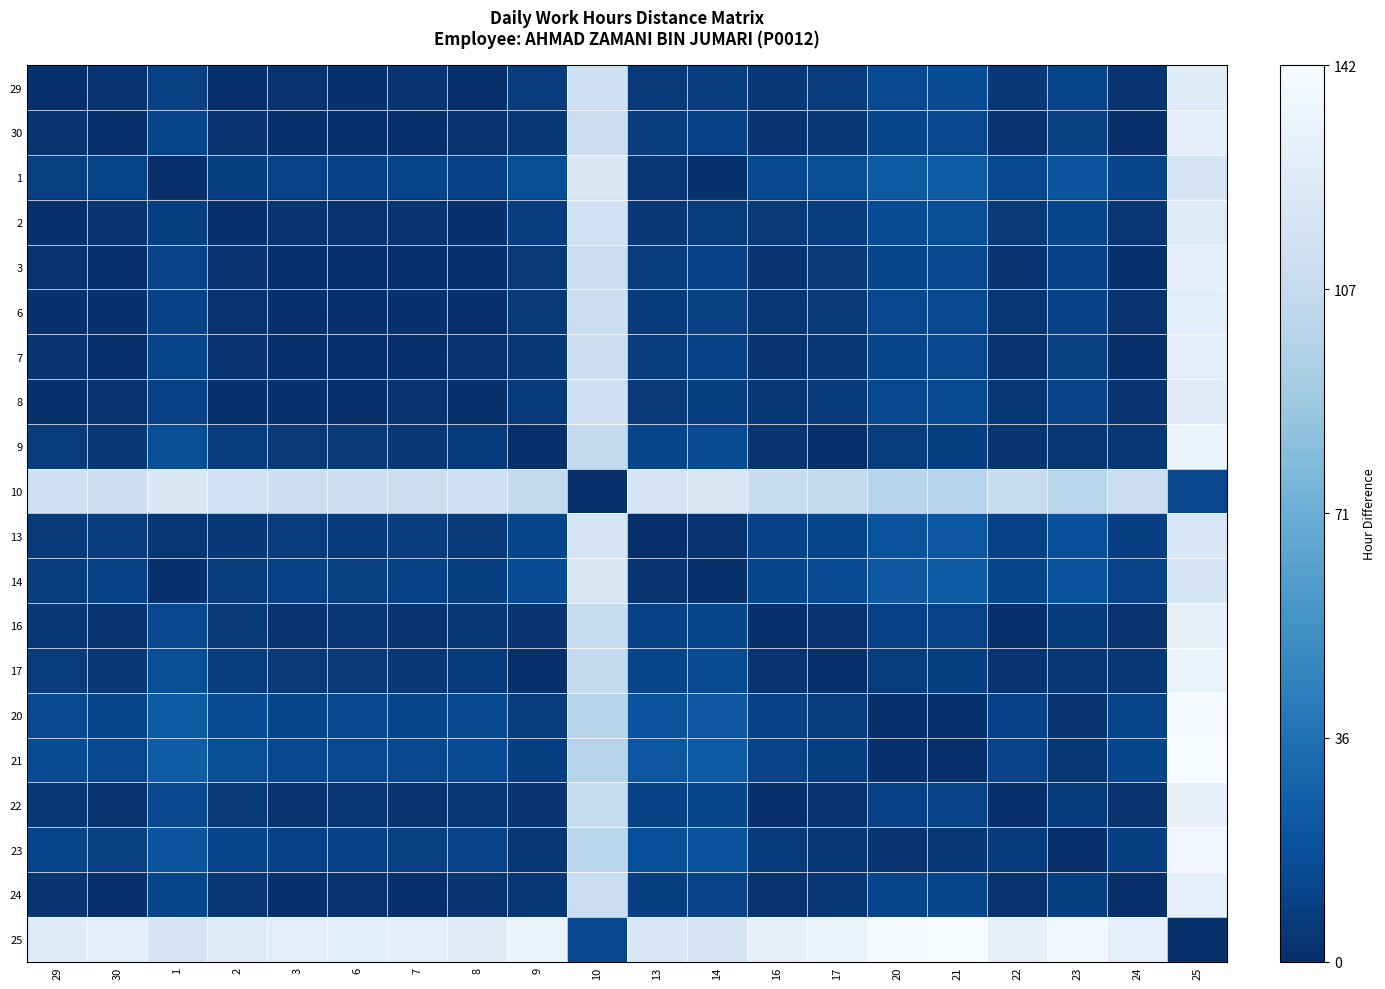

What is the difference between the highest and lowest values at 25?

142.2